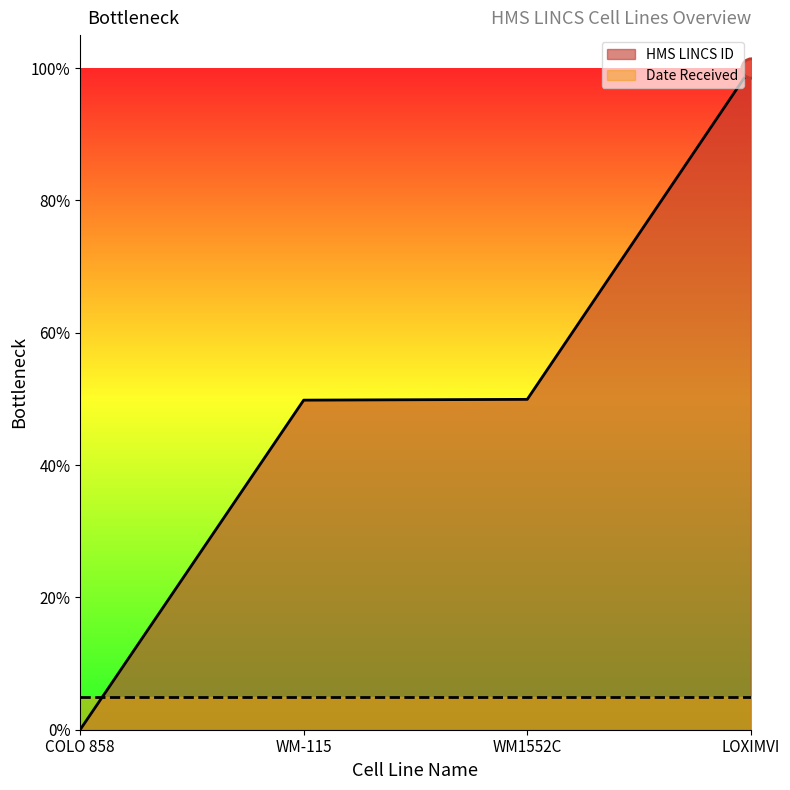

The value at LOXIMVI is 1.7. True or false?

False